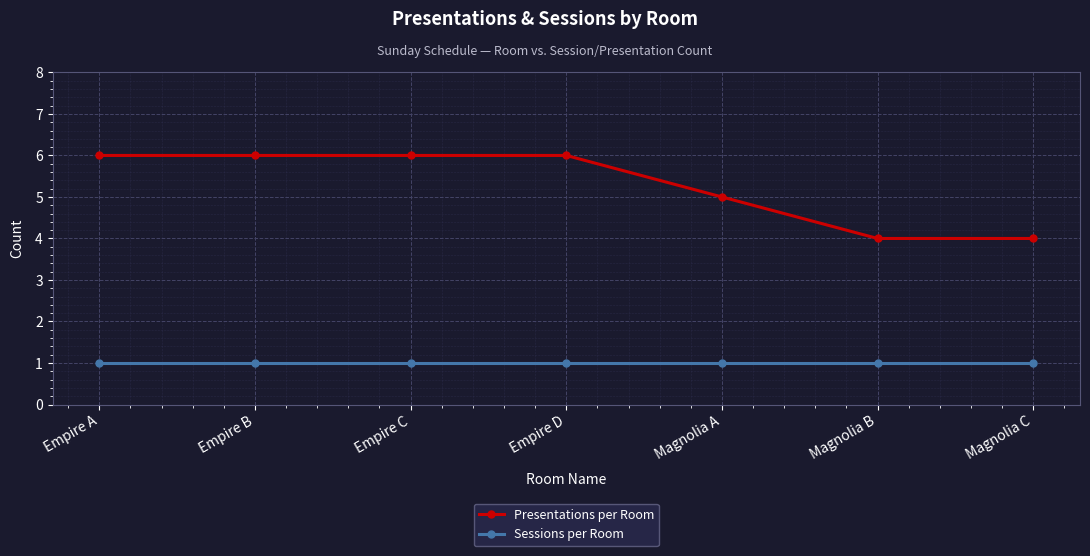

What position from the right is Magnolia C?

1